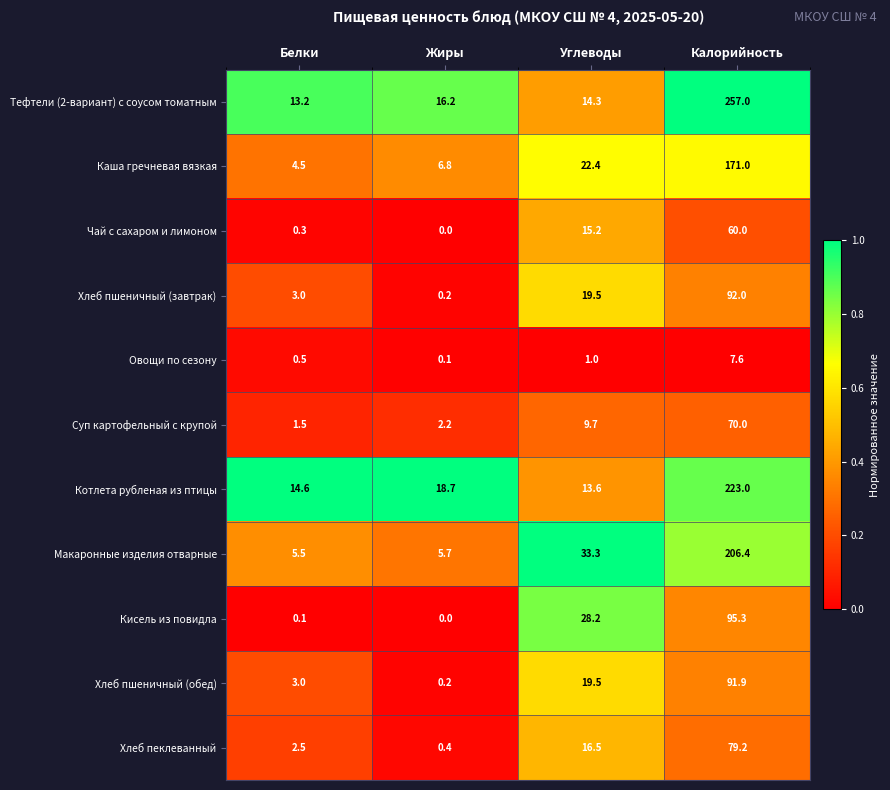

Which series changed the most between Белки and Жиры?

Котлета рубленая из птицы